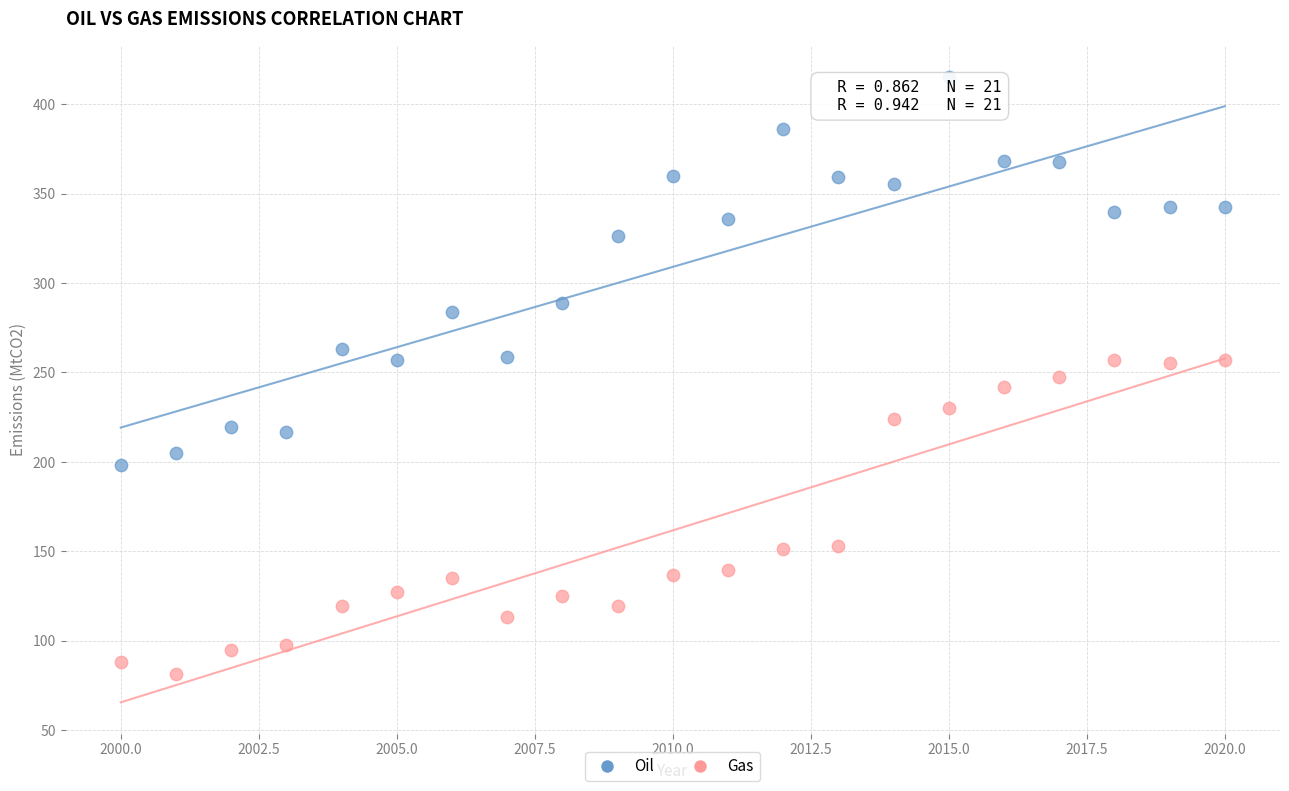

Which series has the widest spread of Y values?

Oil